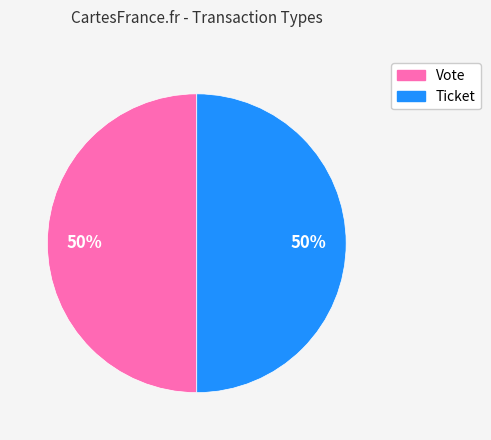

Is the sum of Ticket and Vote greater than half?

Yes